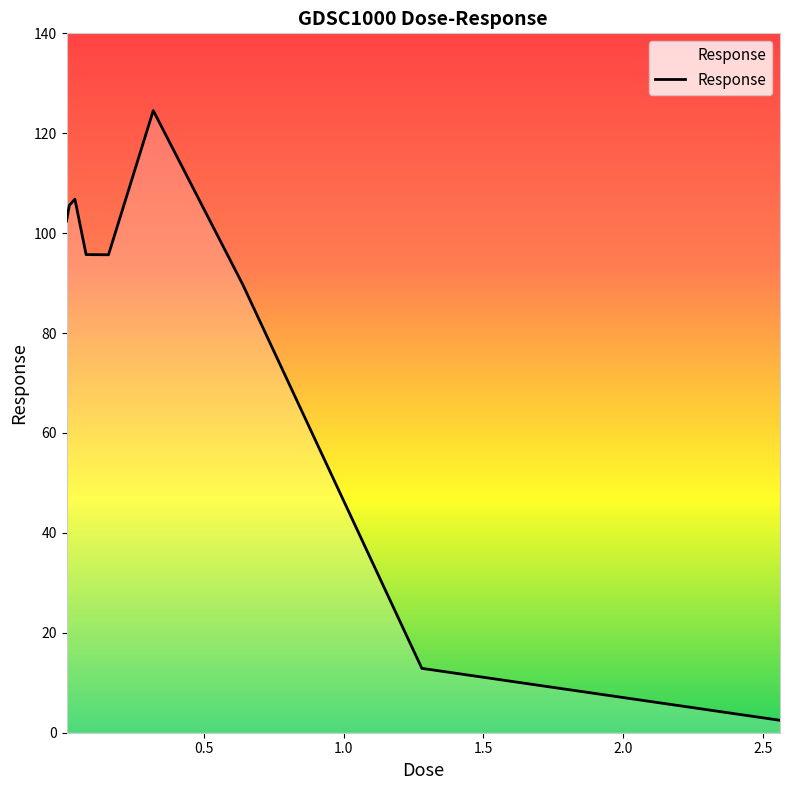

What is the maximum value shown in the chart?

124.5